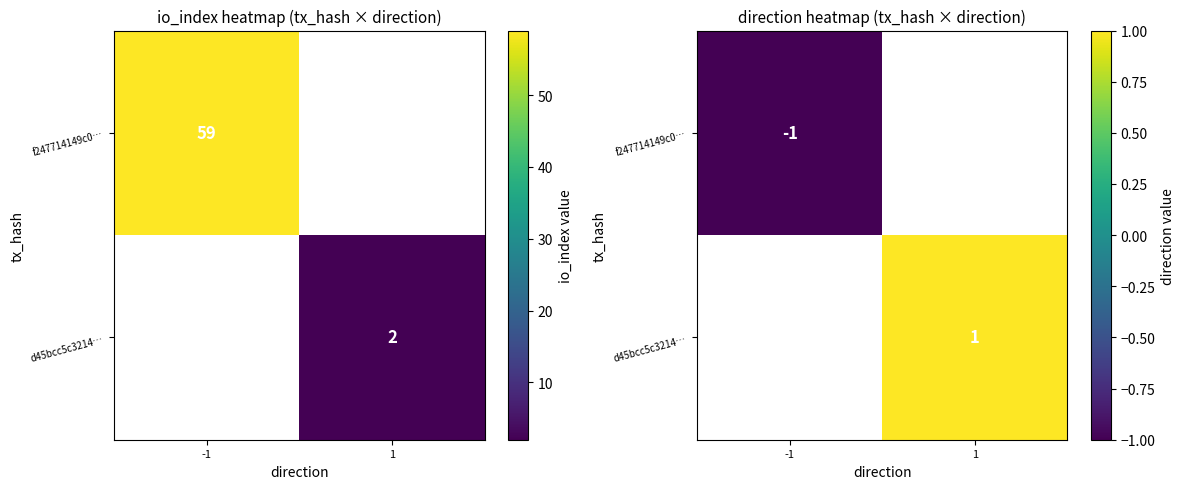

Which category has the highest value across all series?

1